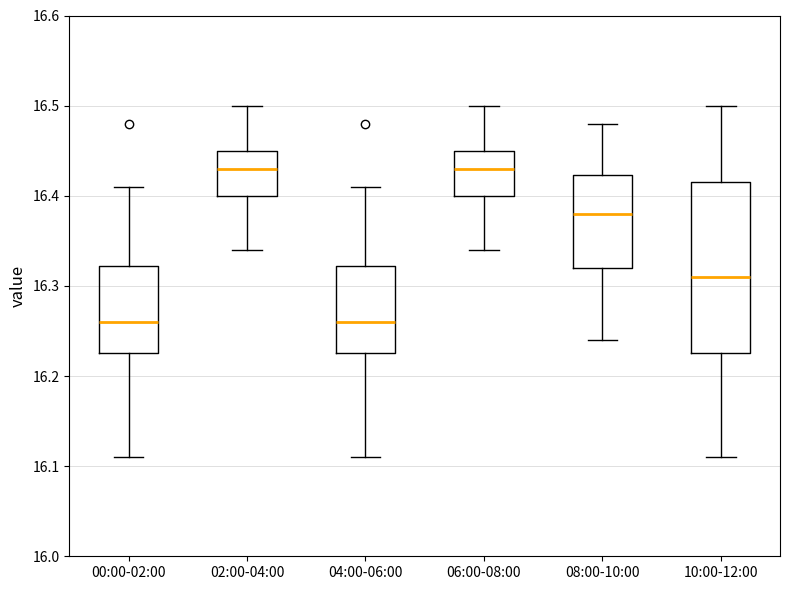

Comparing the boxes themselves (not the whiskers), which one is the tallest?

10:00-12:00